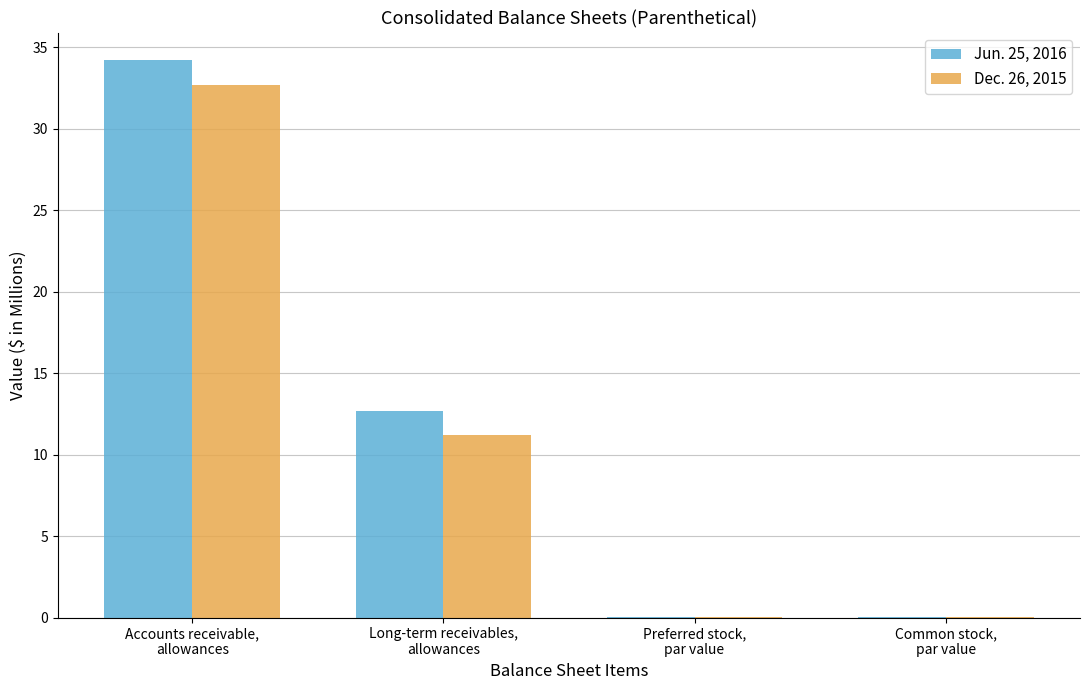

Are the bars horizontal?

No